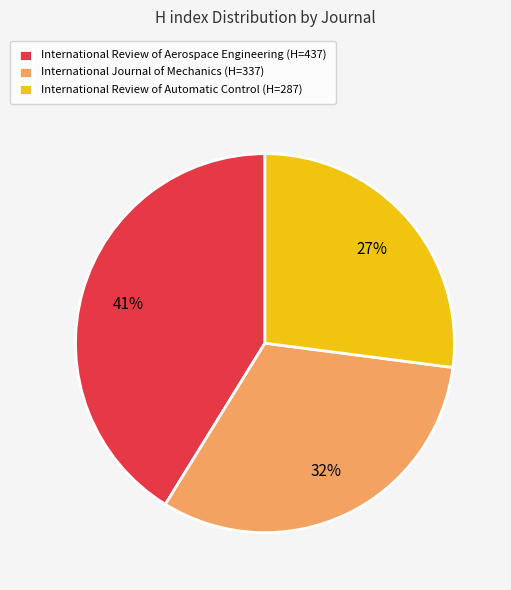

What percentage is the International Review of Aerospace Engineering slice, to the nearest percent?

41%